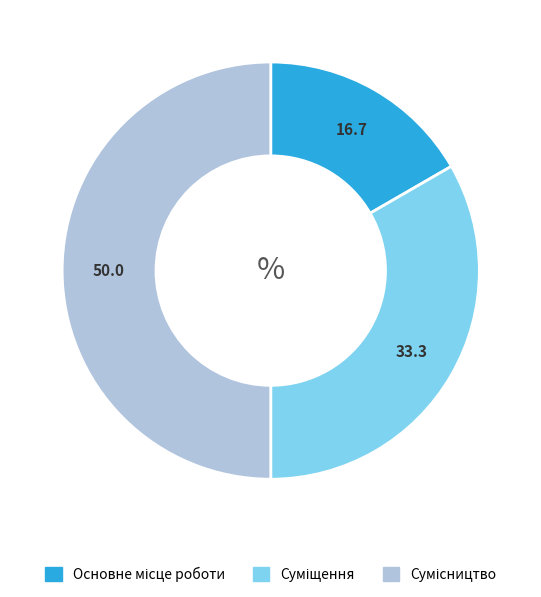

How many segments does this pie chart have?

3